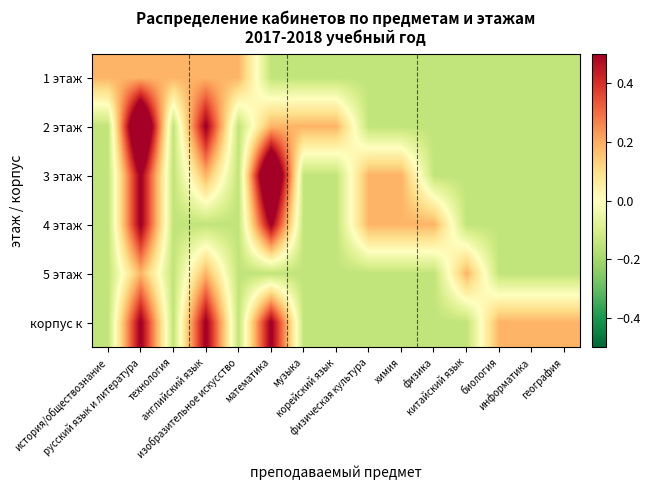

At which category is the sum across all series the highest?

русский язык и литература